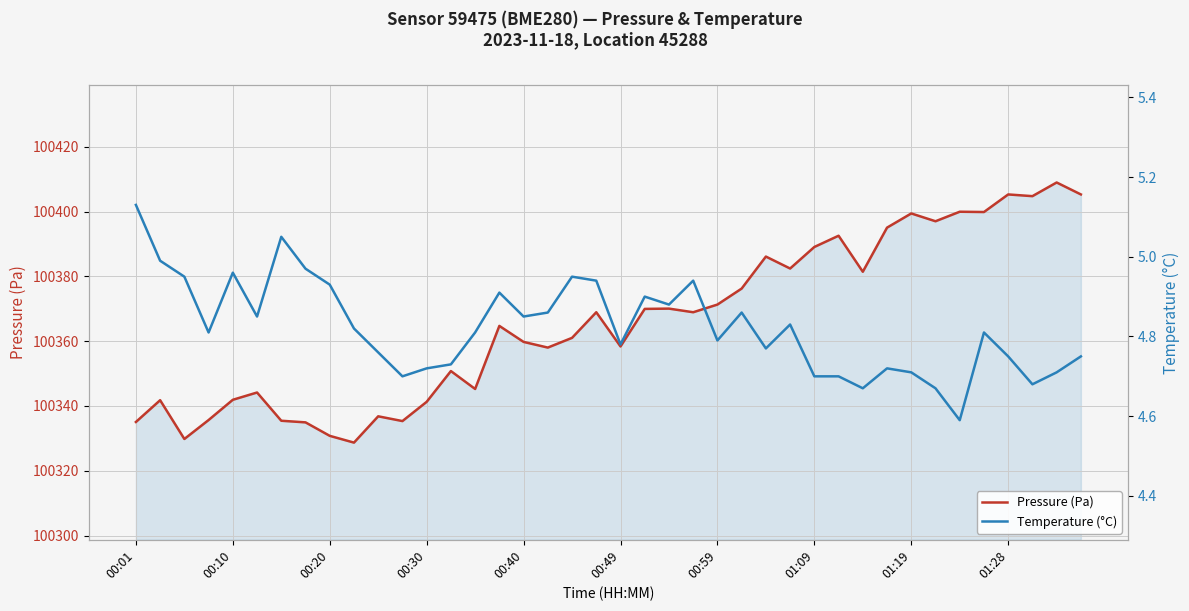

How many distinct data groups are displayed?

2